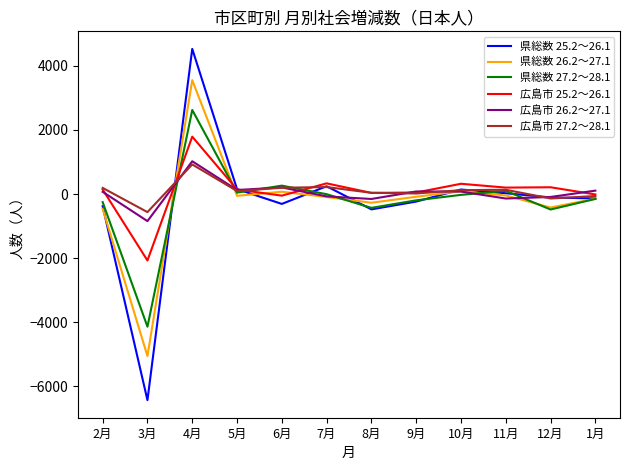

Which category has the highest value in the 広島市 25.2～26.1 series?

4月